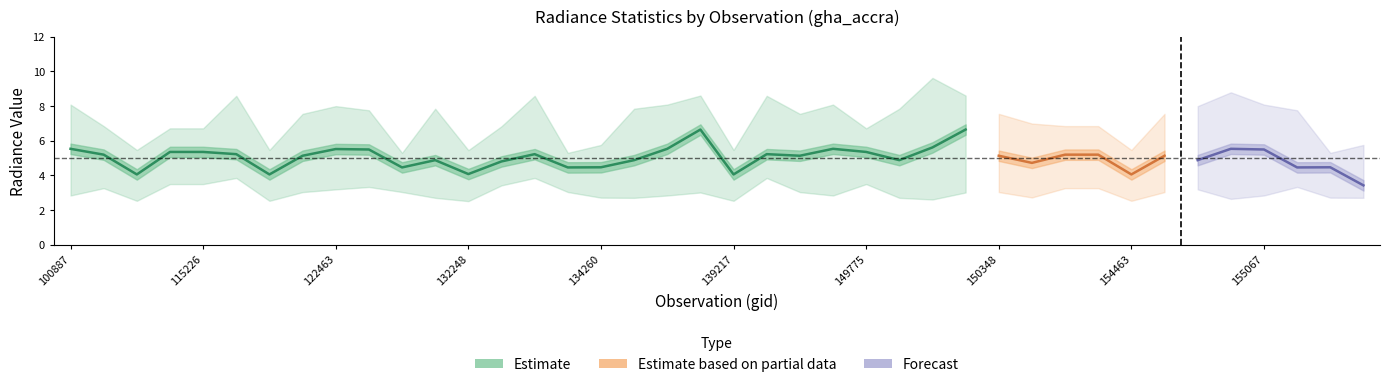

The value of rade9_bin_3q at 139217 is 5.5. True or false?

True